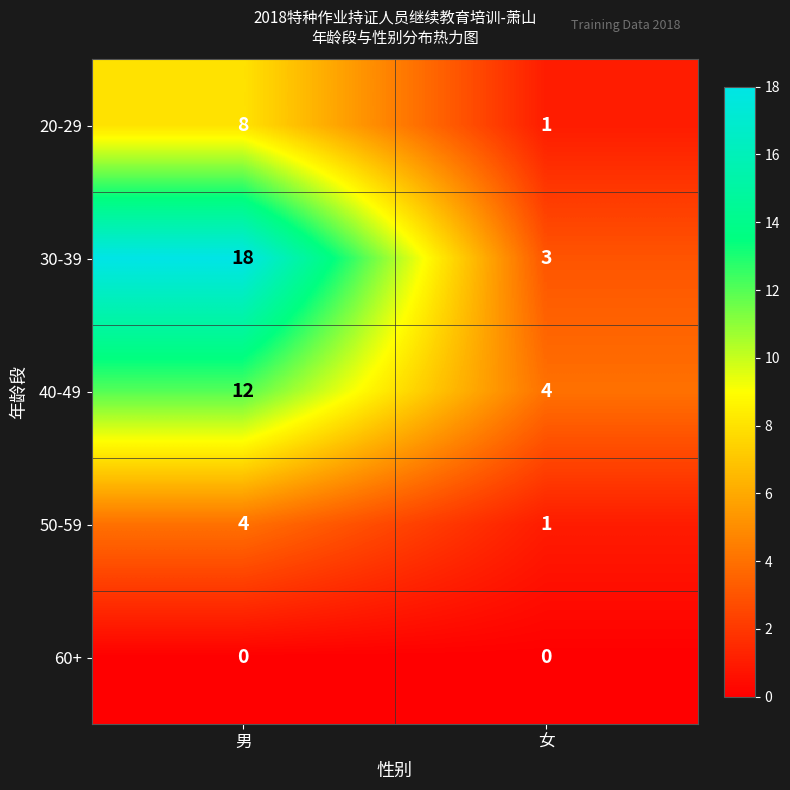

At how many categories does at least one series exceed 5?

1